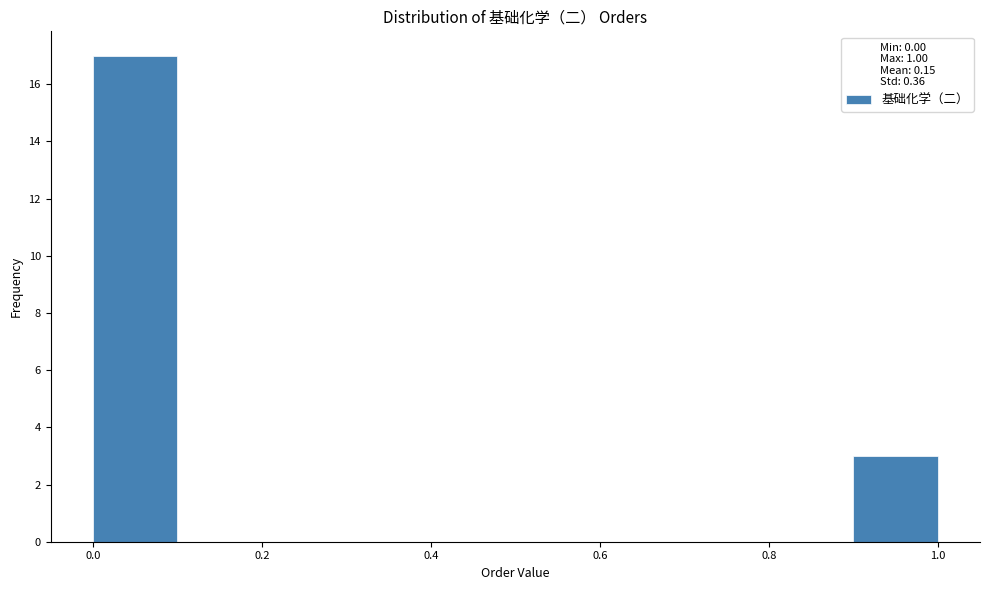

Reading left to right, list every bar in this chart as the range it spans on the x-axis followed by its height. The values are not printed on the chart, so give them approximately, as read against the axis.

0.0 to 0.1: 17
0.1 to 0.2: 0
0.2 to 0.3: 0
0.3 to 0.4: 0
0.4 to 0.5: 0
0.5 to 0.6: 0
0.6 to 0.7: 0
0.7 to 0.8: 0
0.8 to 0.9: 0
0.9 to 1.0: 3